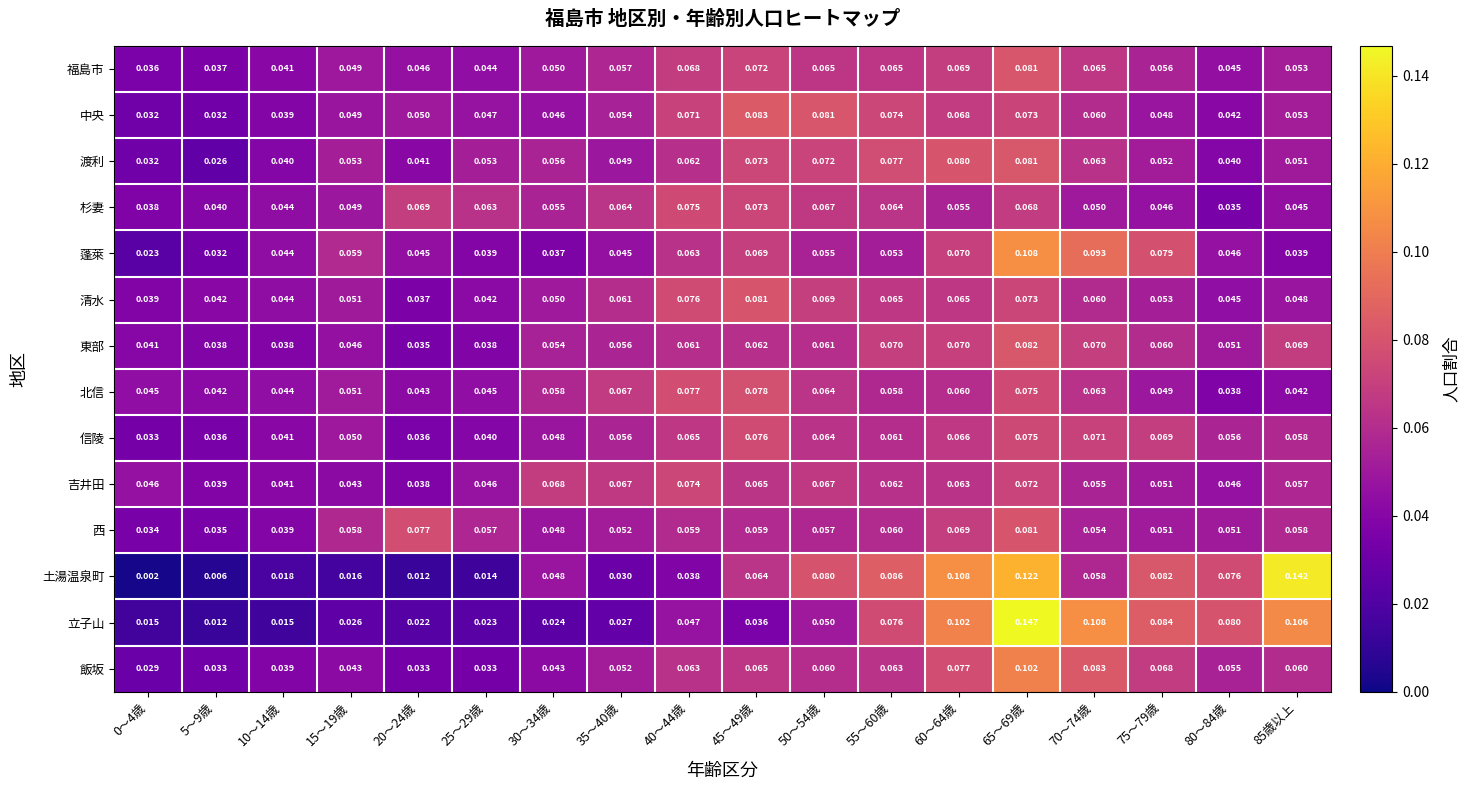

What is the total value across all series at 0～4歳?

0.4